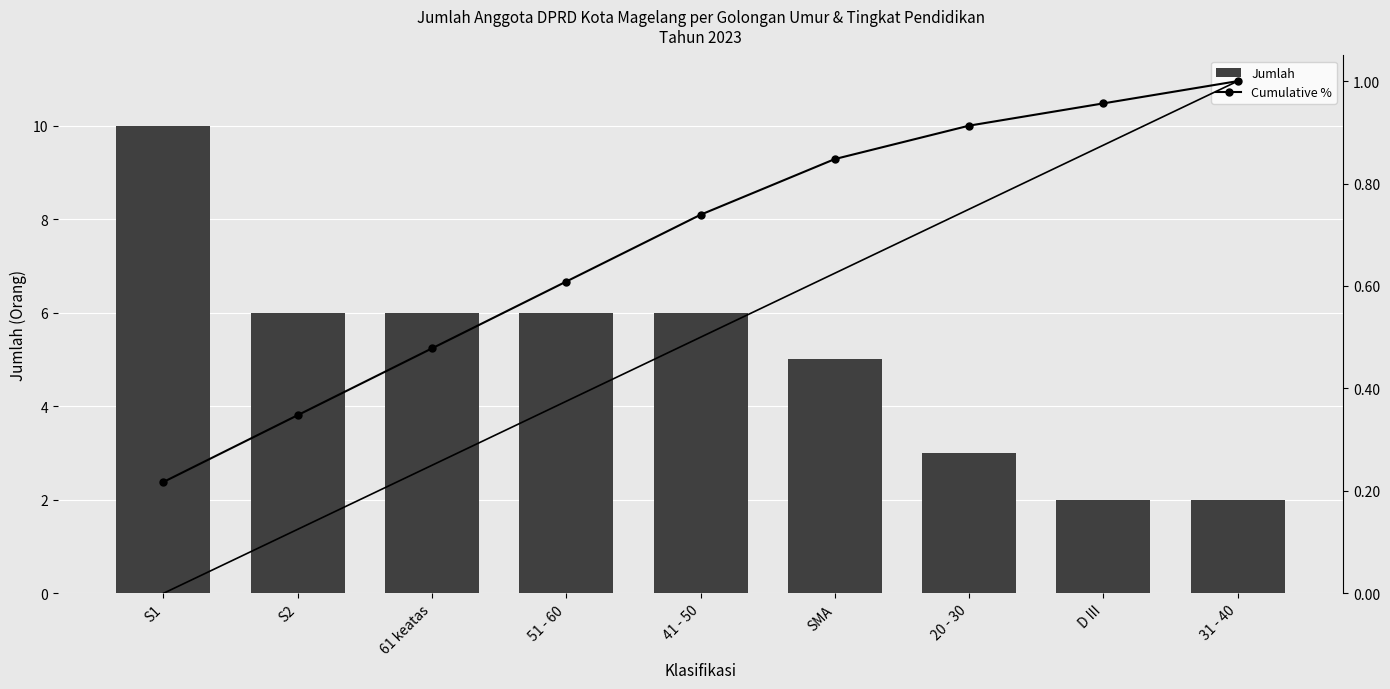

Rank the categories by Jumlah value from highest to lowest.

S1, S2, 61 keatas, 51 - 60, 41 - 50, SMA, 20 - 30, D III, 31 - 40